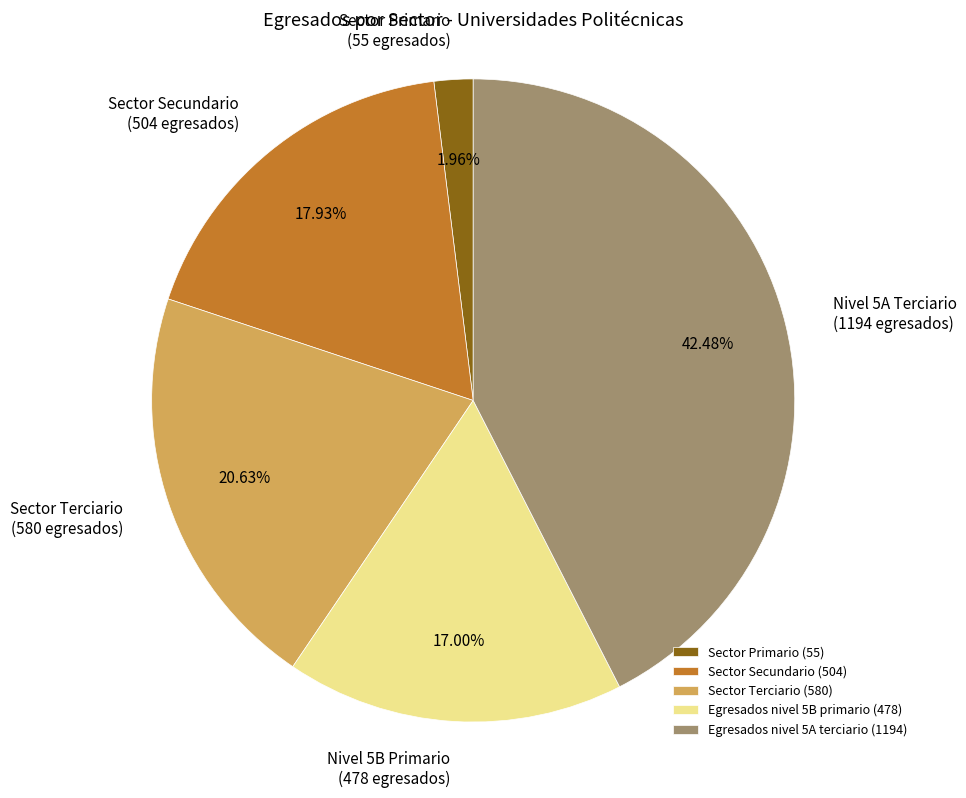

To the nearest percent, what is the difference between the Egresados nivel 5B primario and Sector Primario slice percentages?

15%